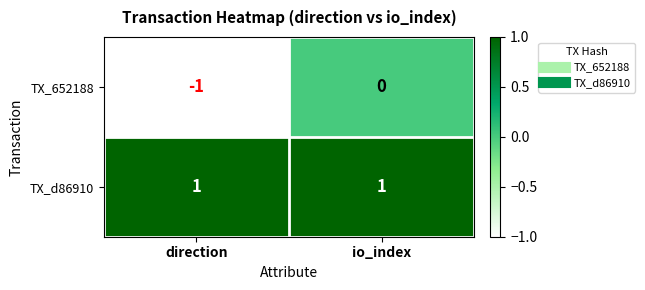

Which label corresponds to the smallest value in the chart?

direction